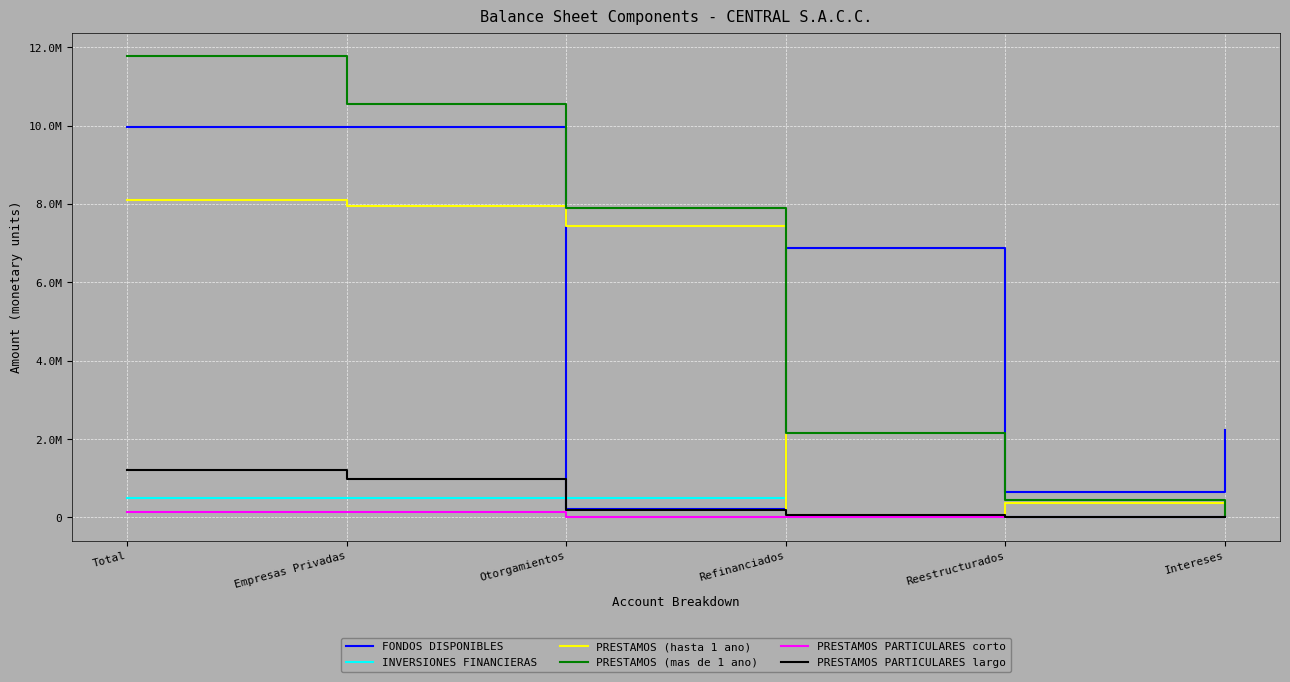

Rank the series at Total from highest to lowest value.

PRESTAMOS (mas de 1 ano), FONDOS DISPONIBLES, PRESTAMOS (hasta 1 ano), PRESTAMOS PARTICULARES largo, INVERSIONES FINANCIERAS, PRESTAMOS PARTICULARES corto